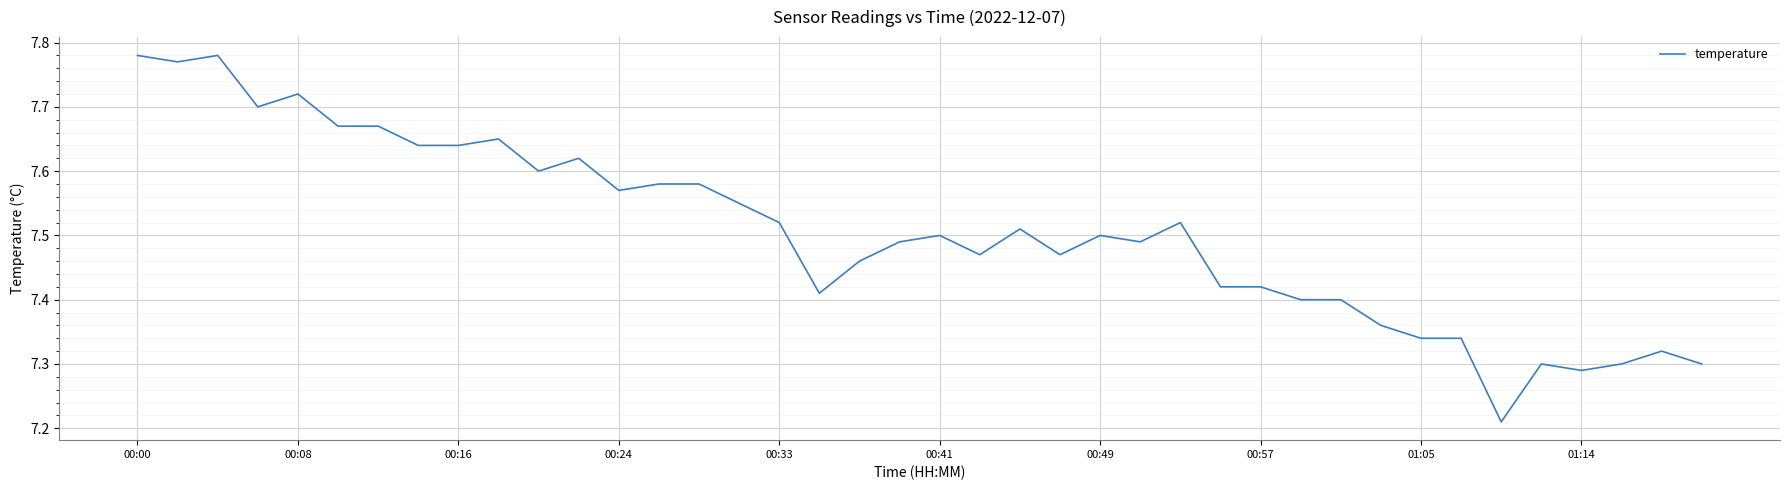

What is the difference between the maximum and minimum values?

0.6